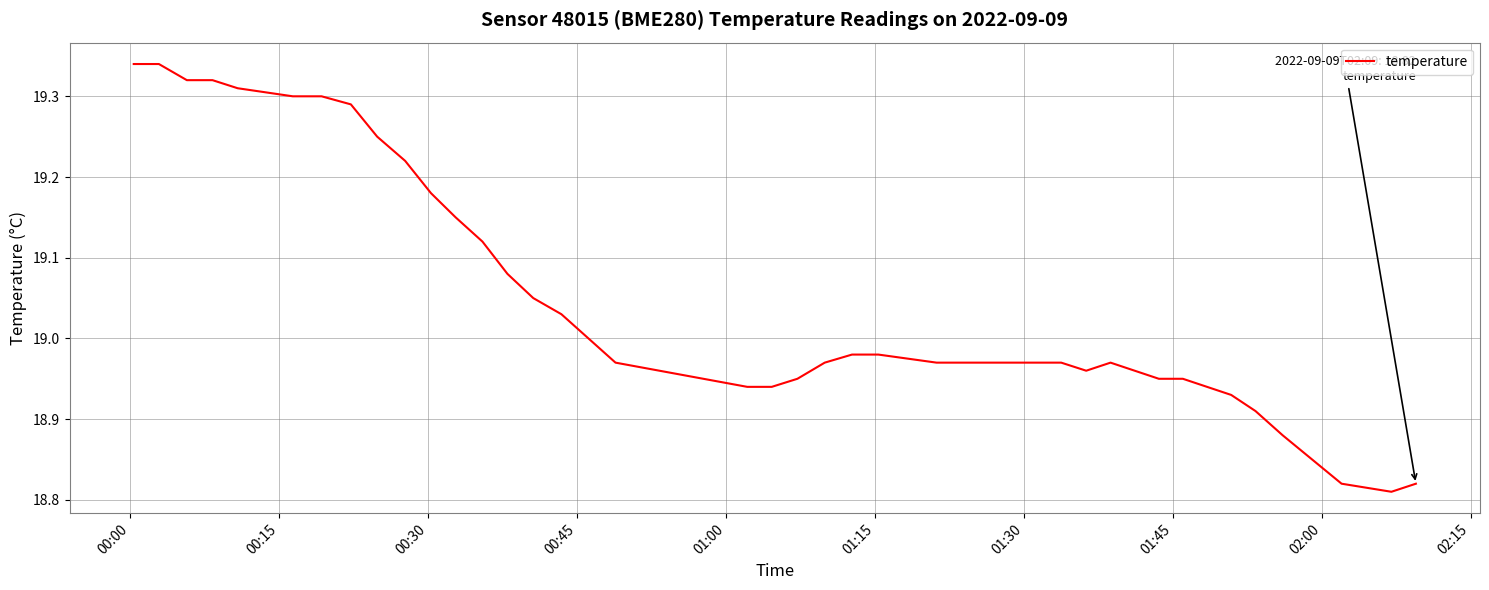

What is the difference between the maximum and minimum values?

0.5